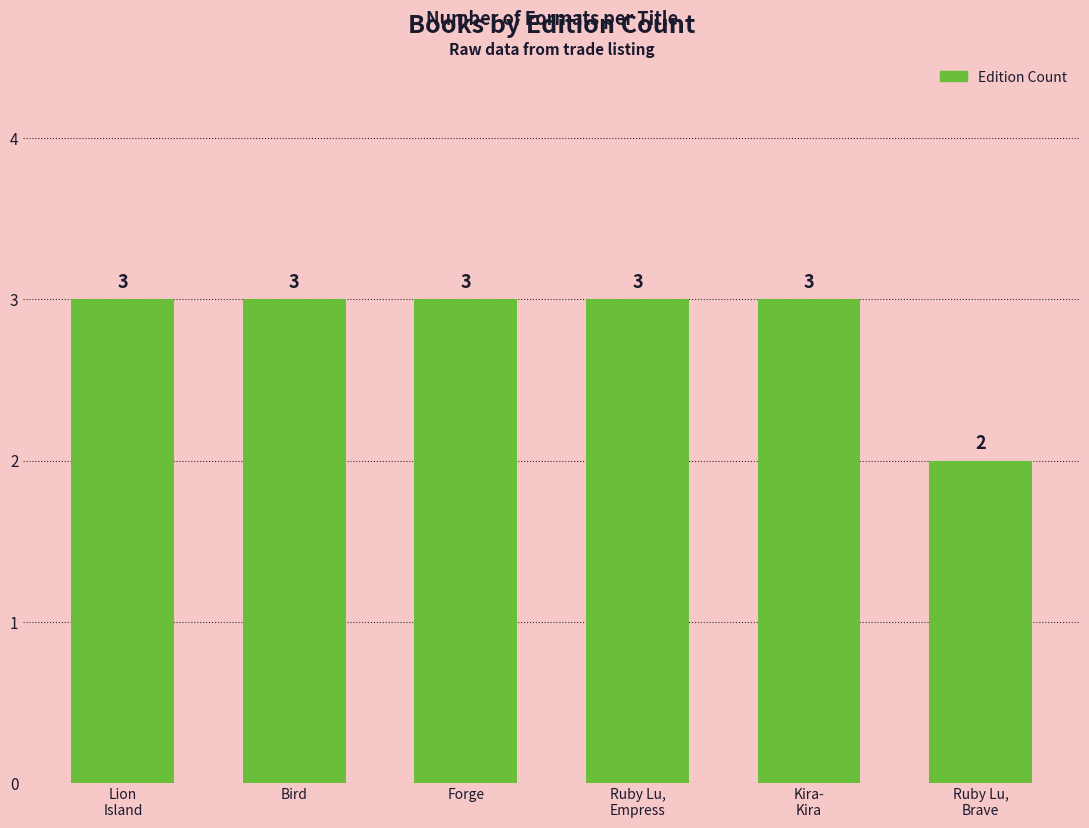

At which category does the chart reach its minimum across all series?

Ruby Lu,
Brave